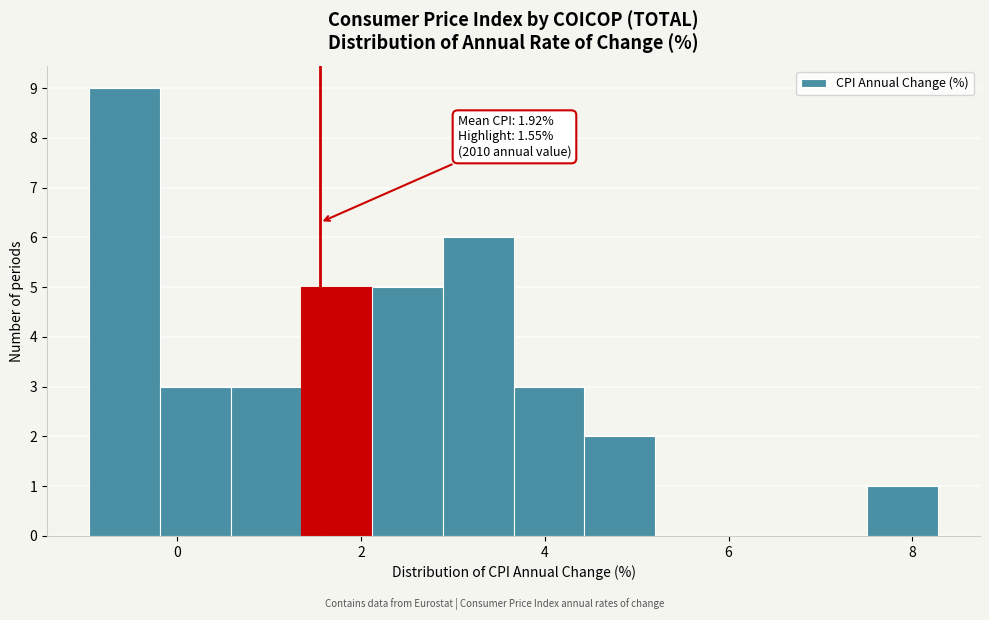

Around what value on the x-axis is the tallest bar? Give the approximate position of its centre, as read against the axis.

-0.6